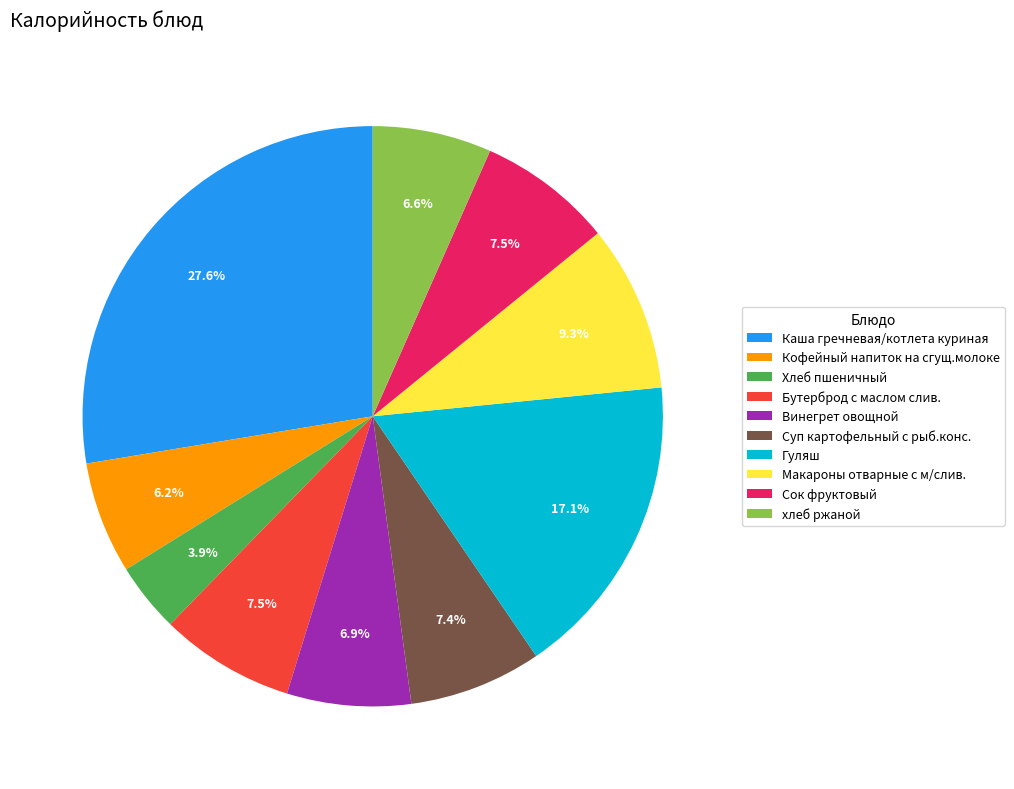

Approximately how many times larger is the value at Суп картофельный с рыб.конс. compared to Винегрет овощной?

1.1